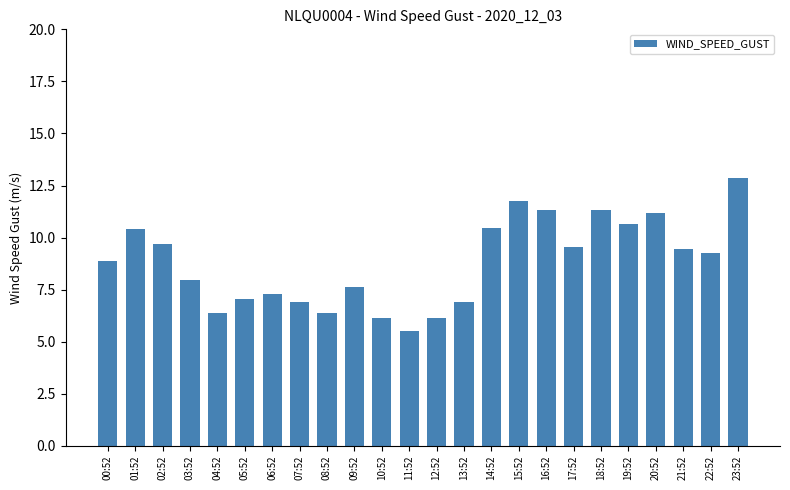

What is the minimum value shown in the chart?

5.5